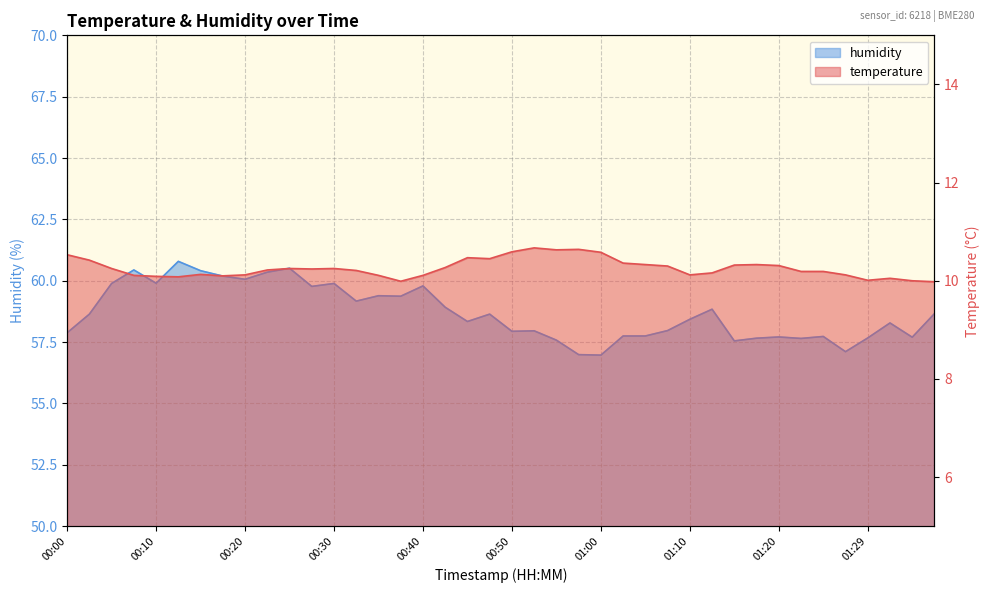

What is the spread (max minus min) of values at 01:27?

47.0